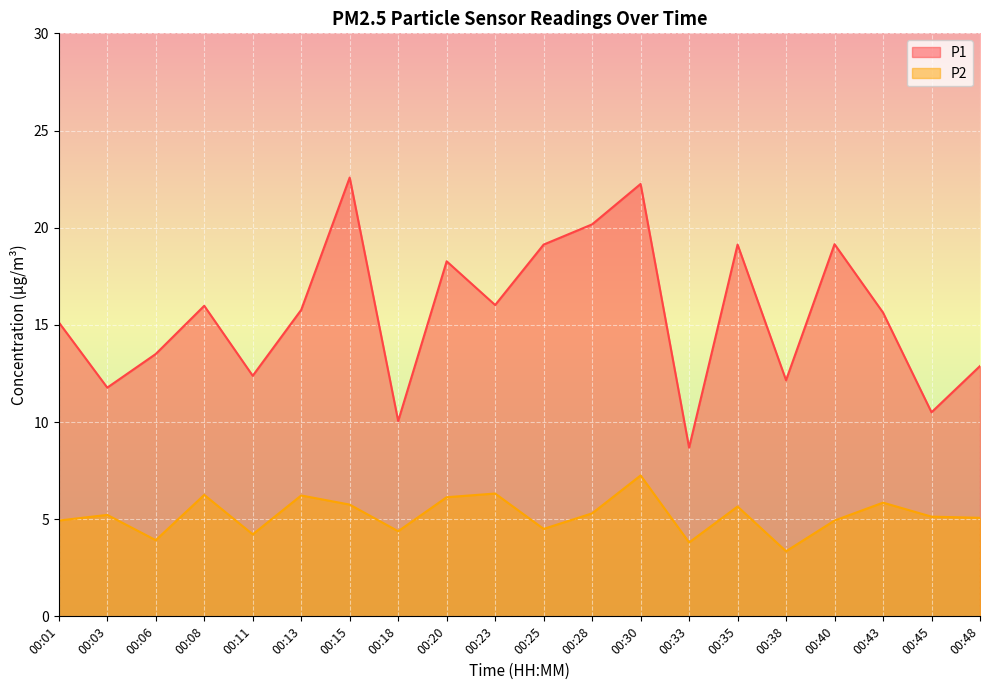

True or false: P2 and P1 intersect in this chart.

False